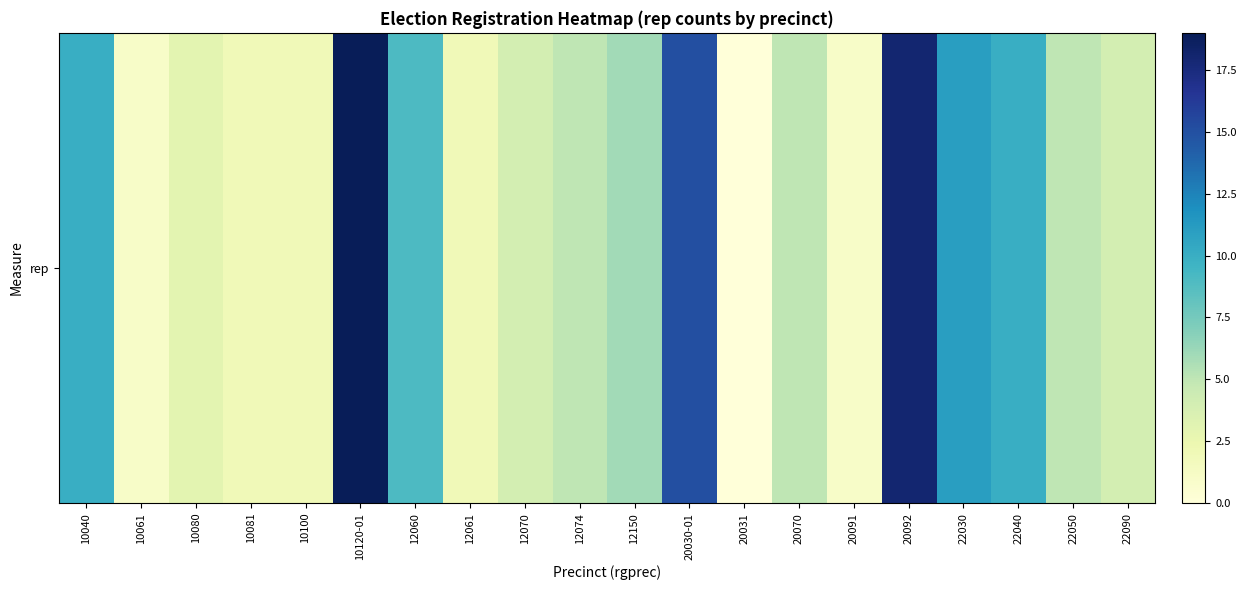

At which category does the chart reach its minimum across all series?

20031